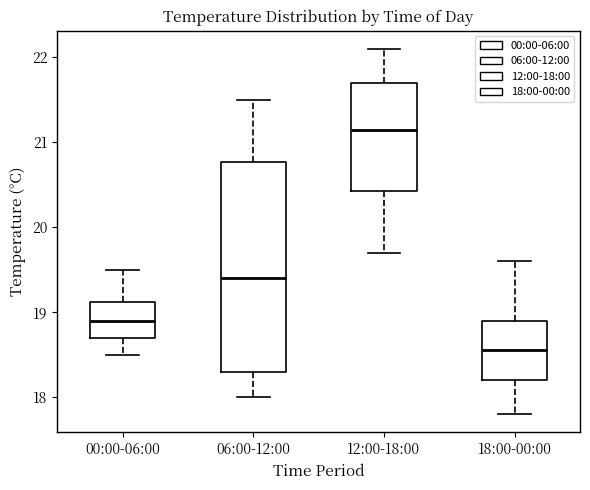

Which box's median line is the highest?

12:00-18:00